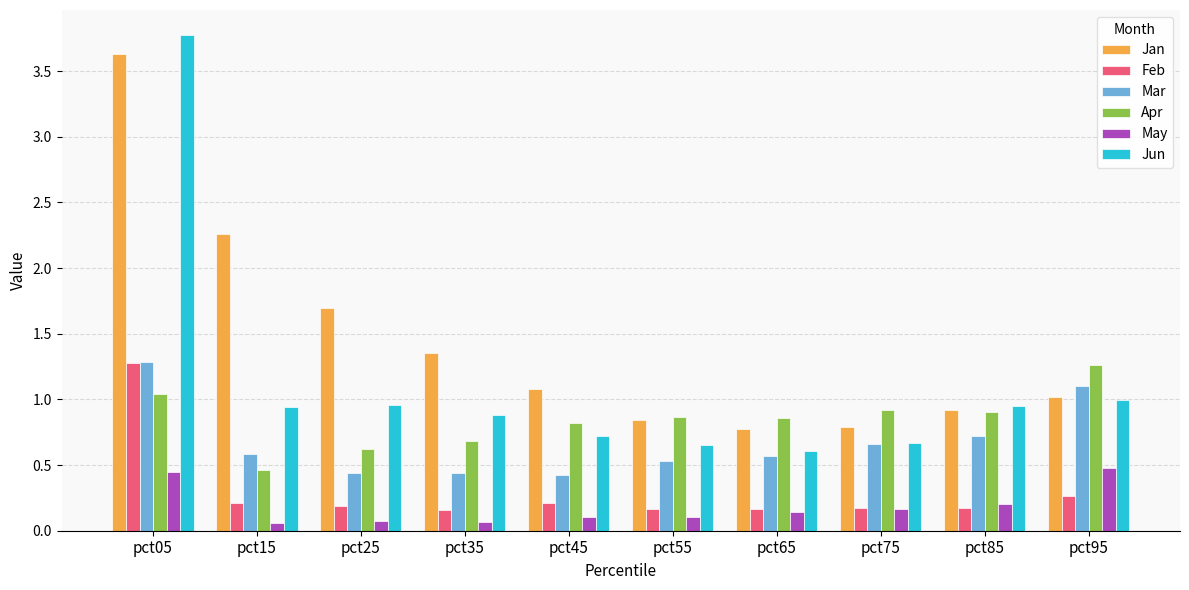

Which series has the largest total across all categories?

Jan